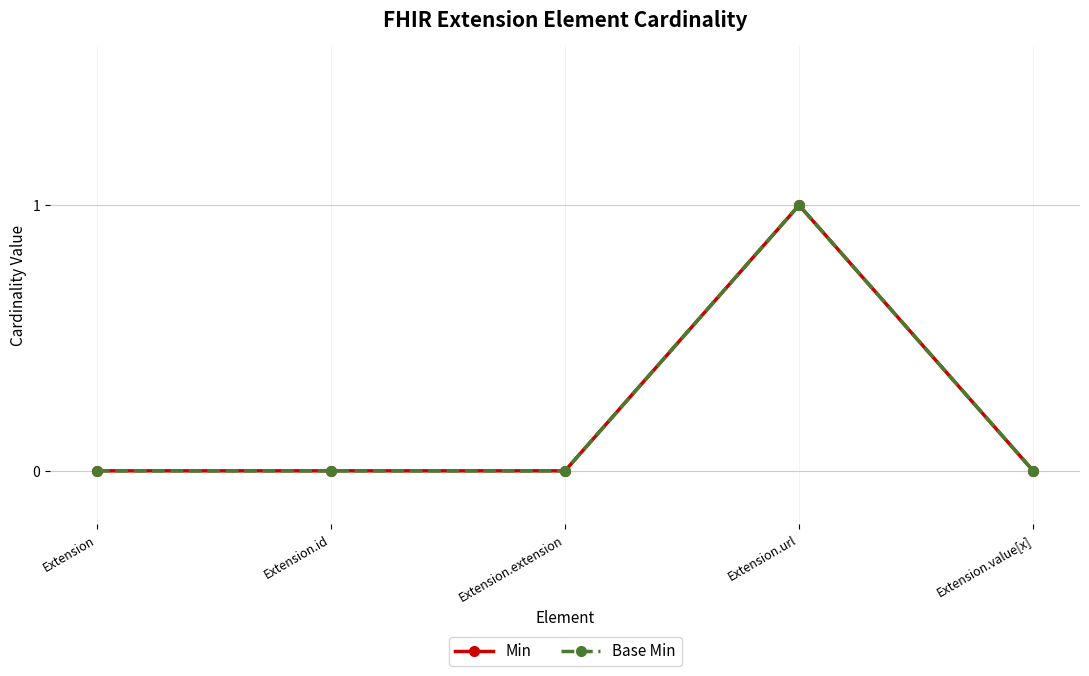

What is the sum of all Base Min values?

1